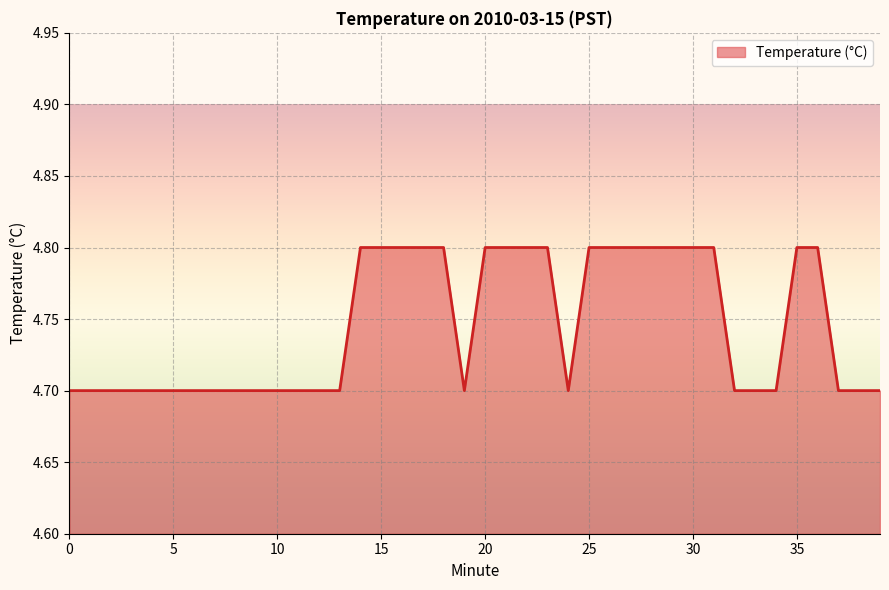

What is the sum of all values?

189.8